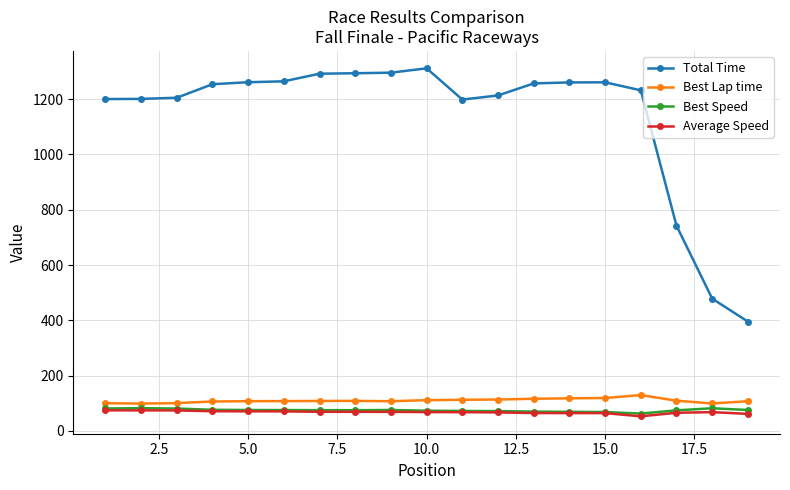

Is this an area chart (filled region under the line)?

No